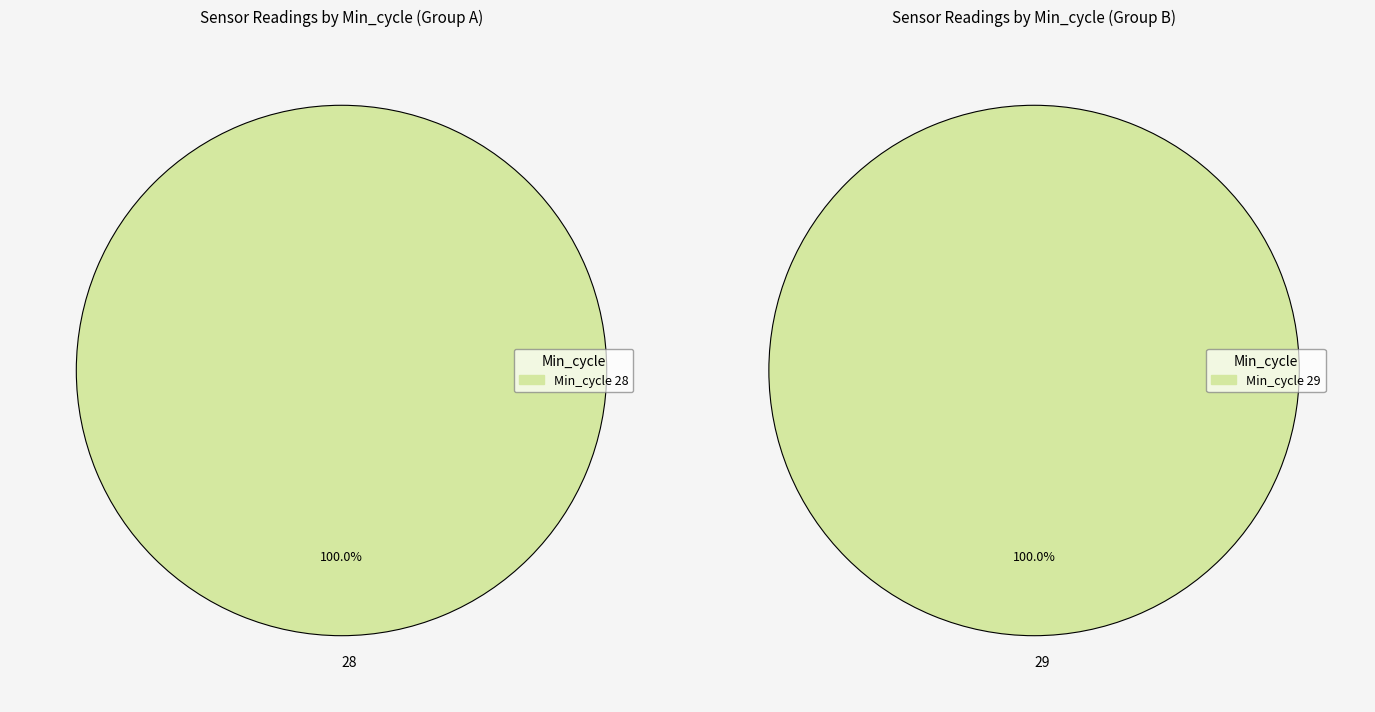

Which slice is the largest?

28